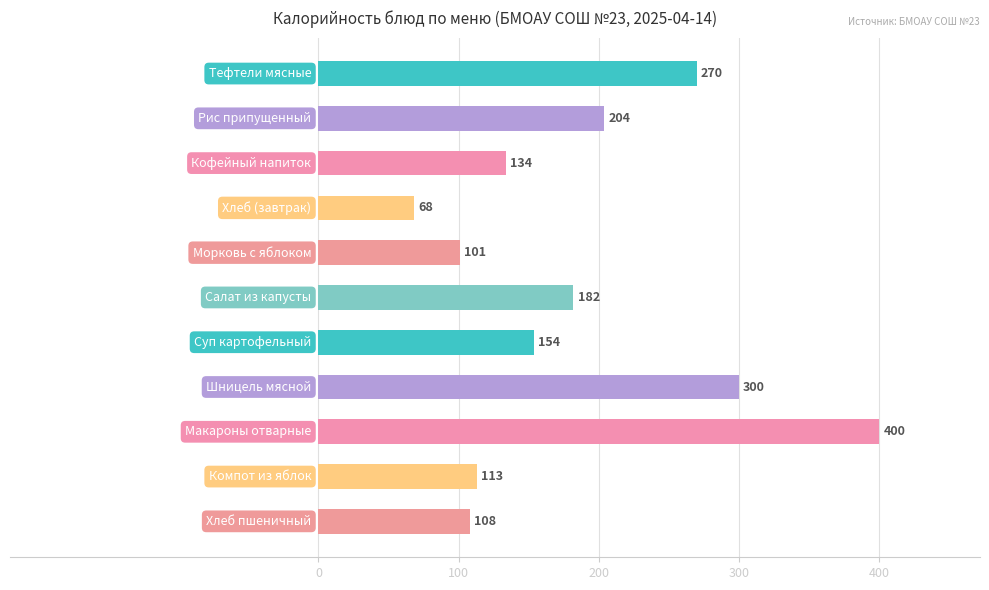

What is the value of the 7th bar from the top?

154